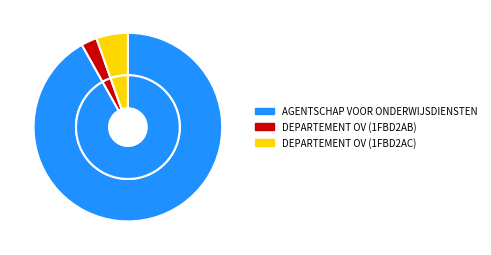

How many slices are in this pie chart?

3